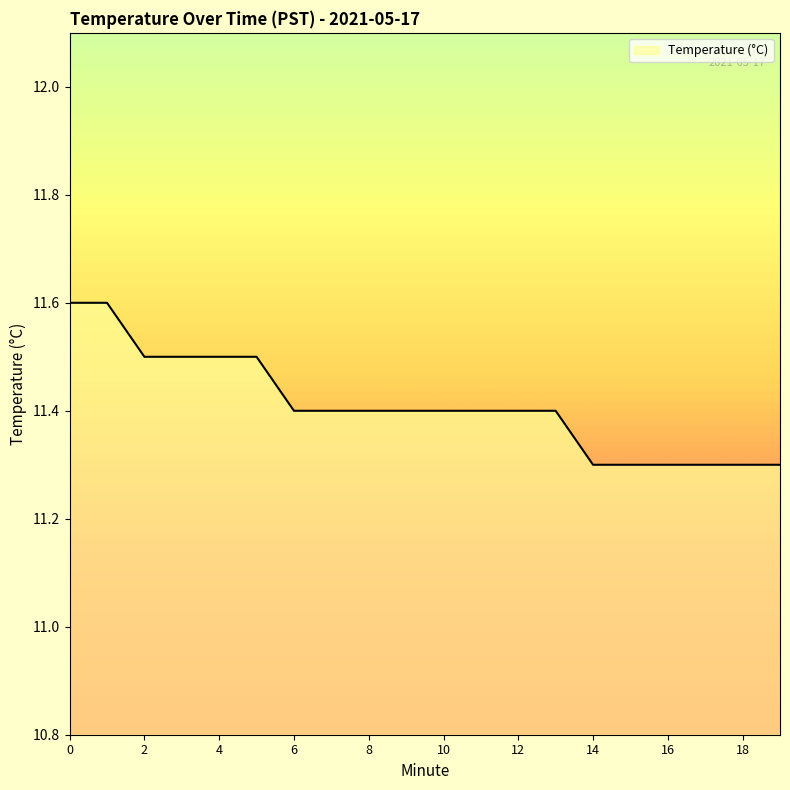

What is the greatest value displayed?

11.6